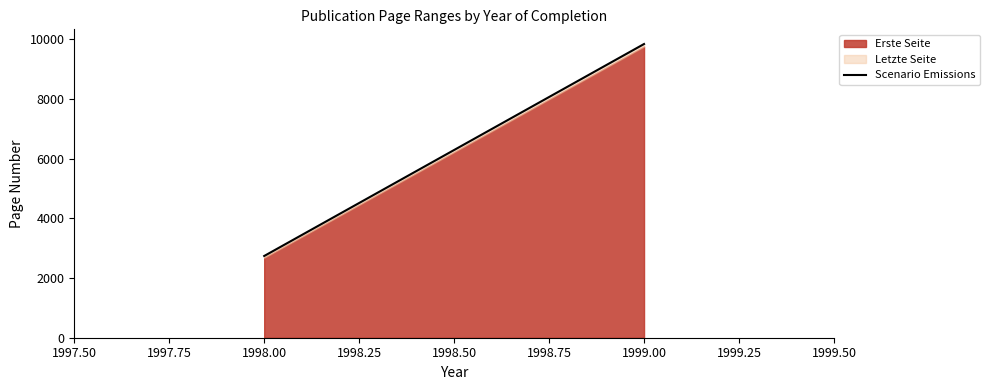

What is the minimum value shown in the chart?

2739